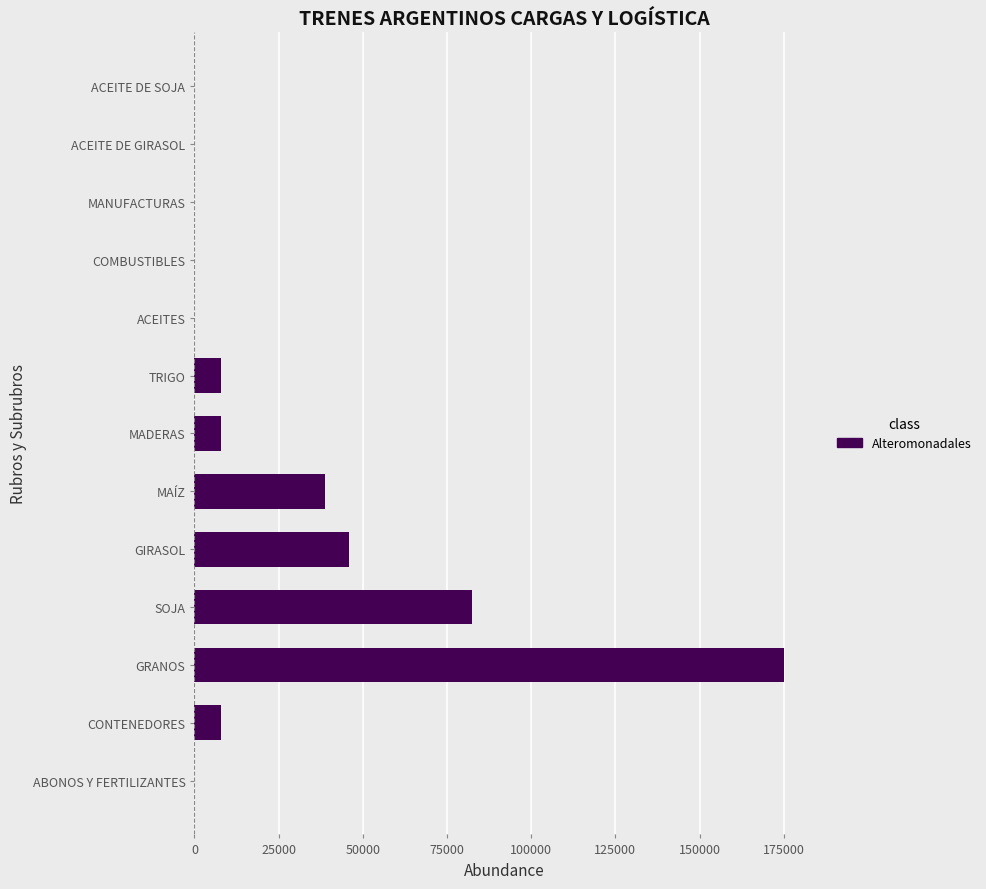

Where is the data nearest to the value 87547?

SOJA